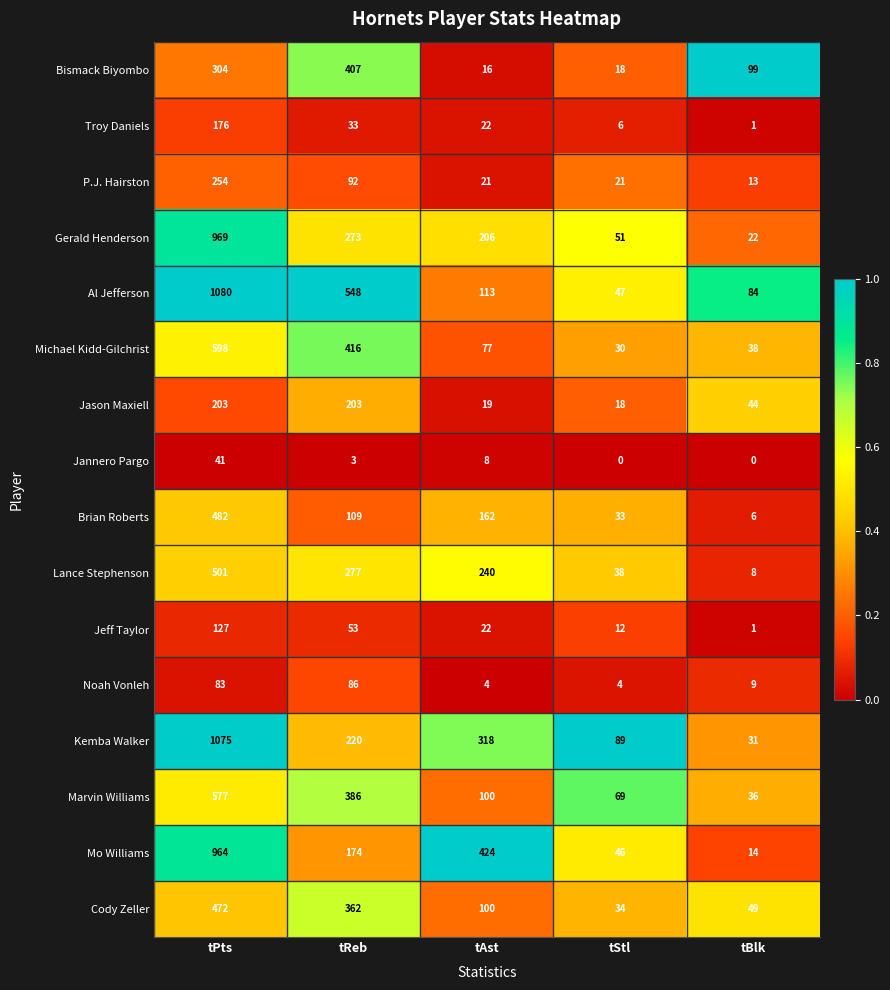

What is the difference between the Marvin Williams values at tReb and tAst?

286